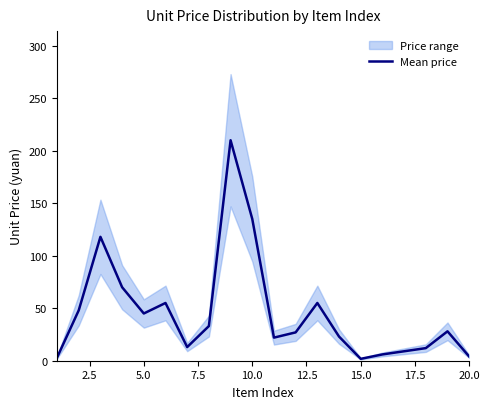

True or false: Mean price has a value of 59.5 at 10.0.

False